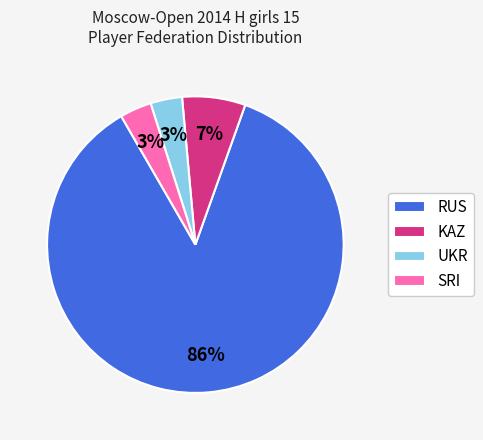

Approximately how many times larger is the value at SRI compared to UKR?

1.0